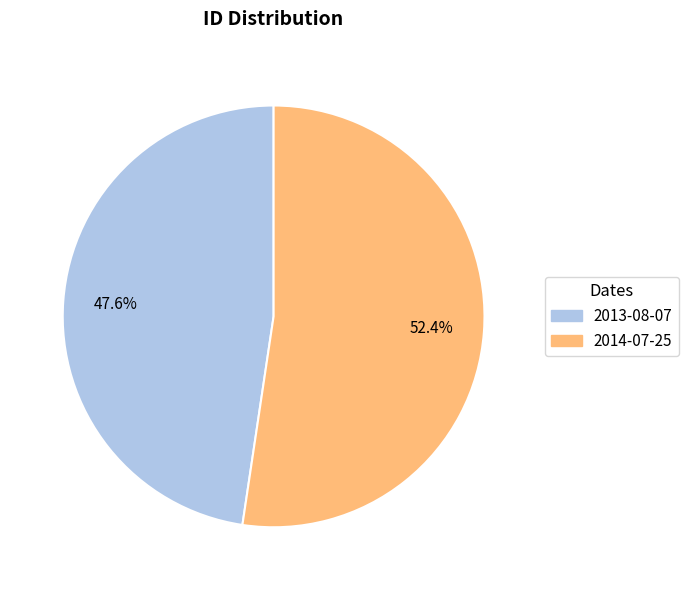

What percentage do 2013-08-07 and 2014-07-25 together represent?

100.0%